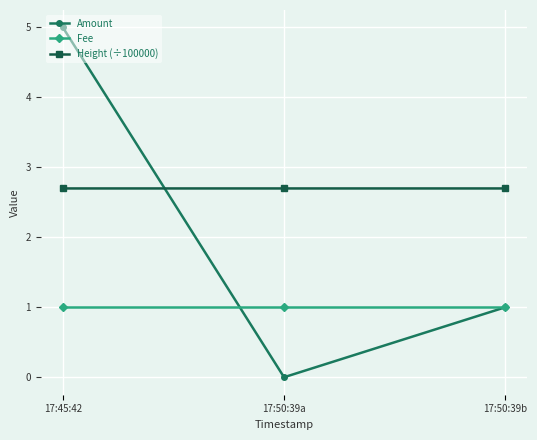

What is the greatest value displayed?

5.0